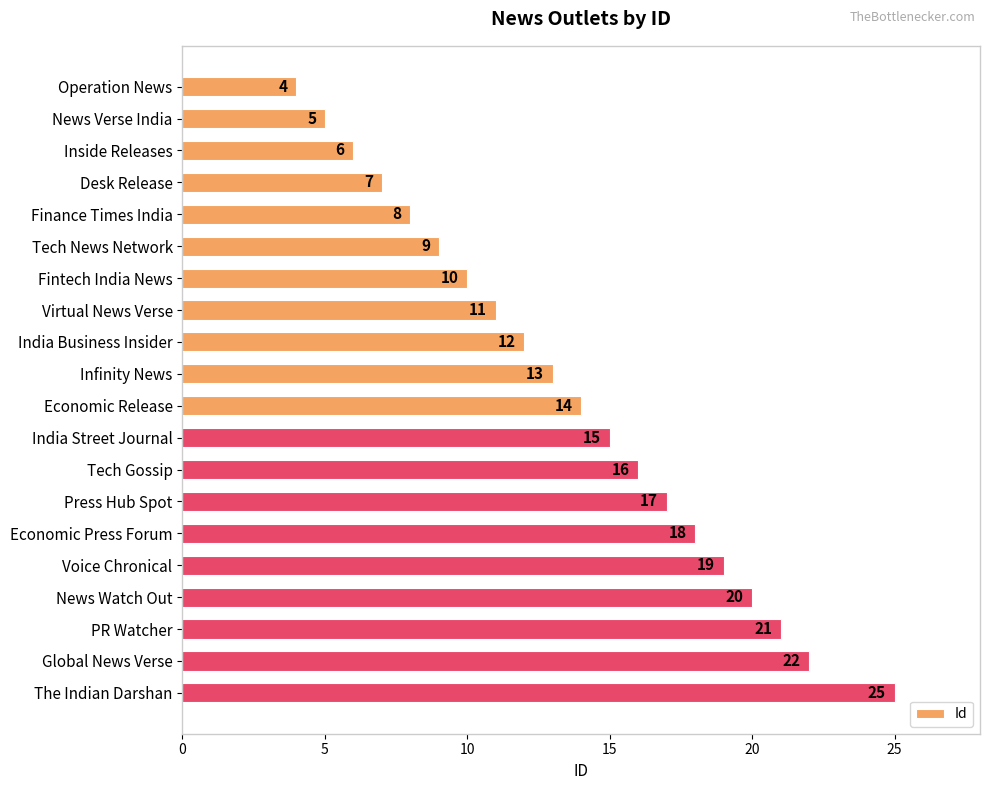

List the labels in order of value, largest first.

The Indian Darshan, Global News Verse, PR Watcher, News Watch Out, Voice Chronical, Economic Press Forum, Press Hub Spot, Tech Gossip, India Street Journal, Economic Release, Infinity News, India Business Insider, Virtual News Verse, Fintech India News, Tech News Network, Finance Times India, Desk Release, Inside Releases, News Verse India, Operation News